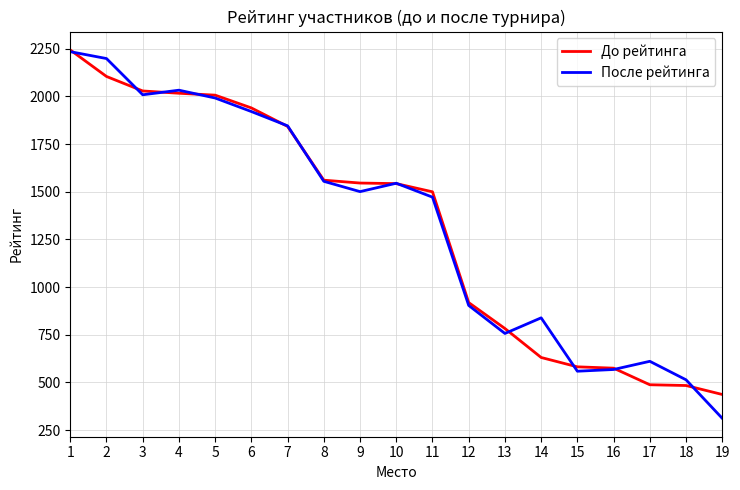

How many values in the После рейтинга series are below 1501?

9